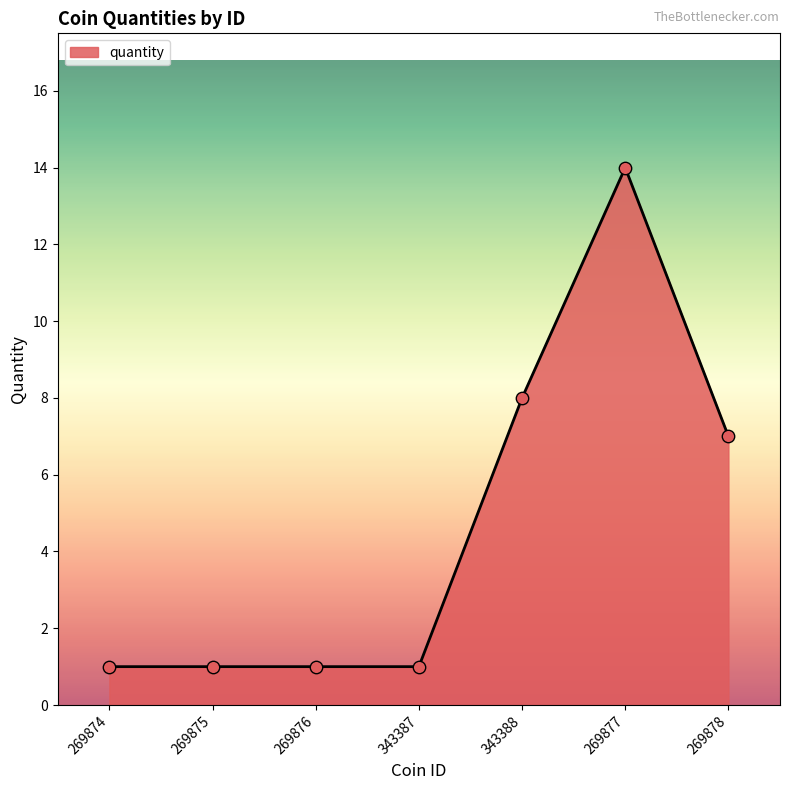

Approximately how many times larger is the value at 269876 compared to 343388?

0.1